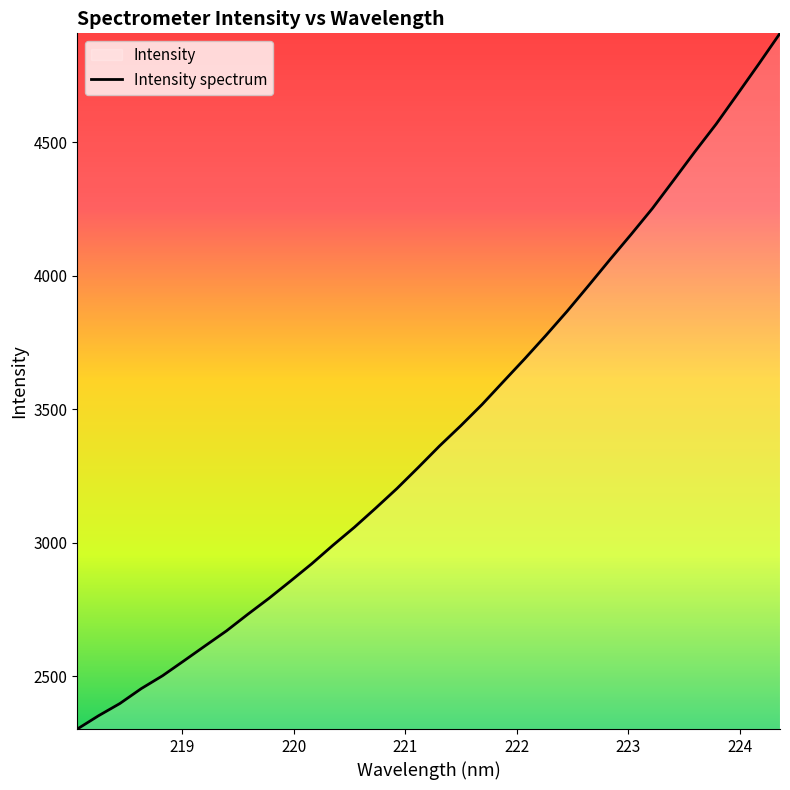

How many lines are shown in the chart?

1